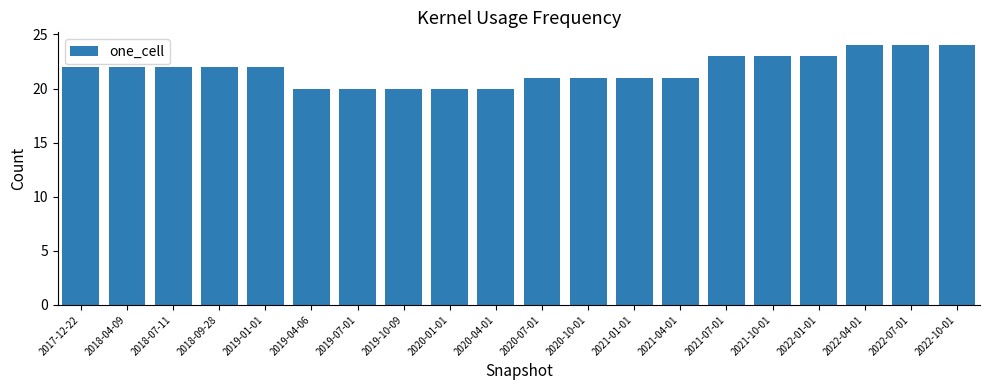

What is the change in value from 2020-10-01 to 2021-07-01?

+2